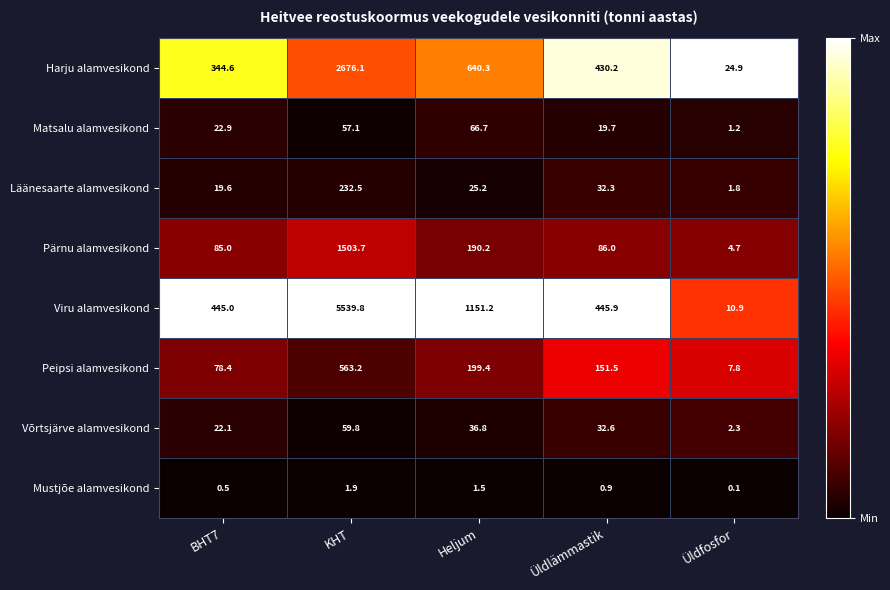

What is the total value across all series at KHT?

10634.1